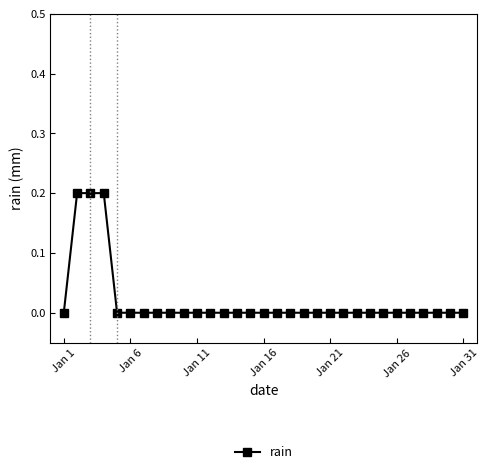

The chart shows a value of 0.1 at Jan 26. True or false?

False